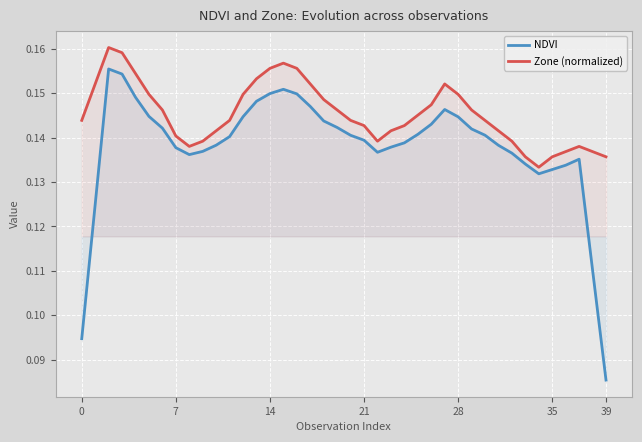

How many lines are shown in the chart?

2